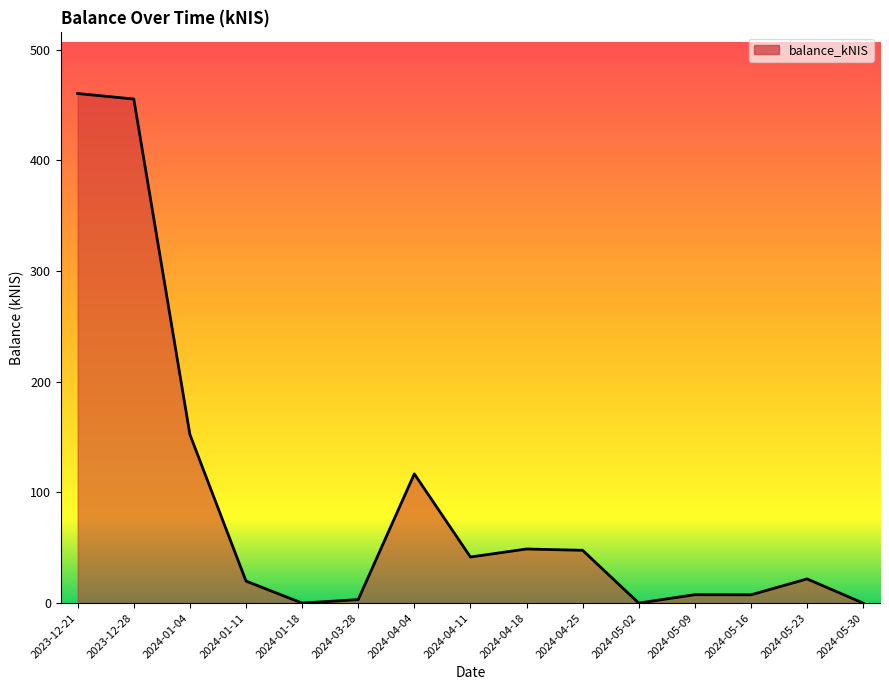

What is the difference between the values at 2024-01-11 and 2024-04-04?

96.9